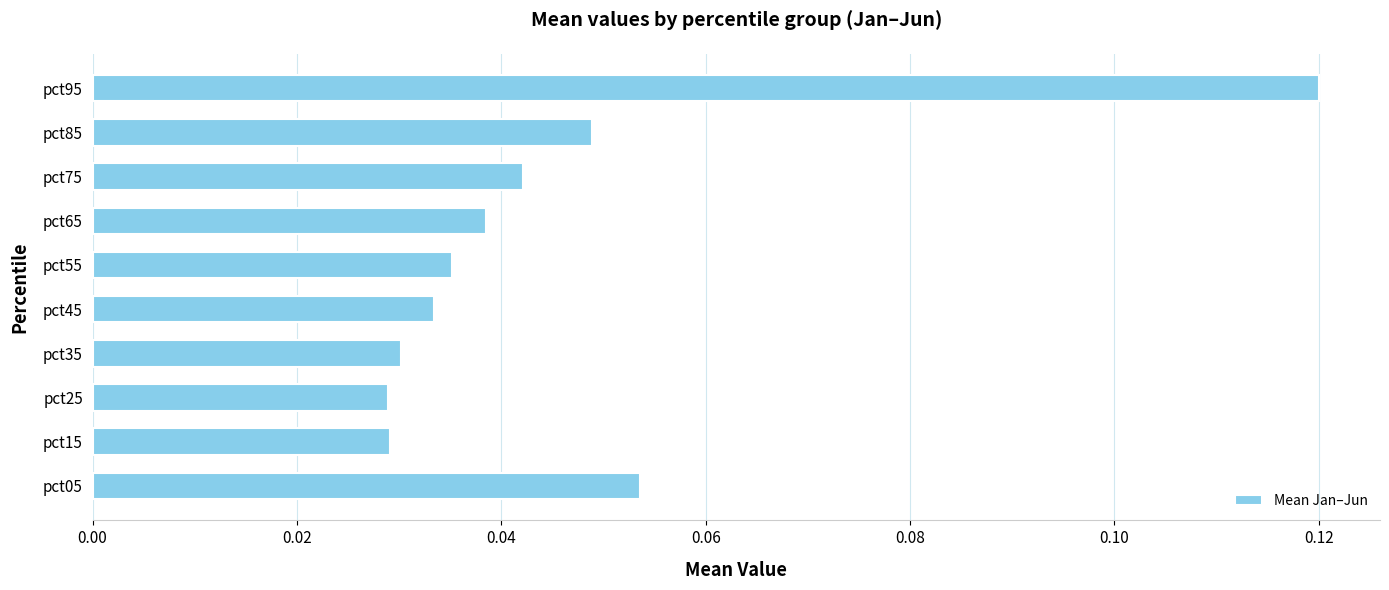

Which category has the highest value across all series?

pct95